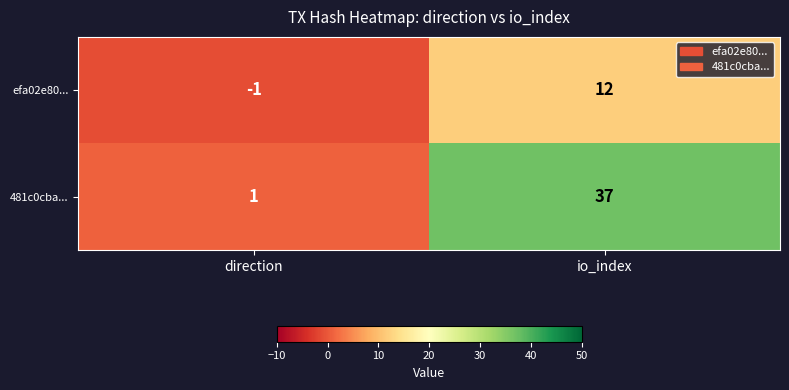

Between direction and io_index, which series saw the biggest shift?

481c0cba...